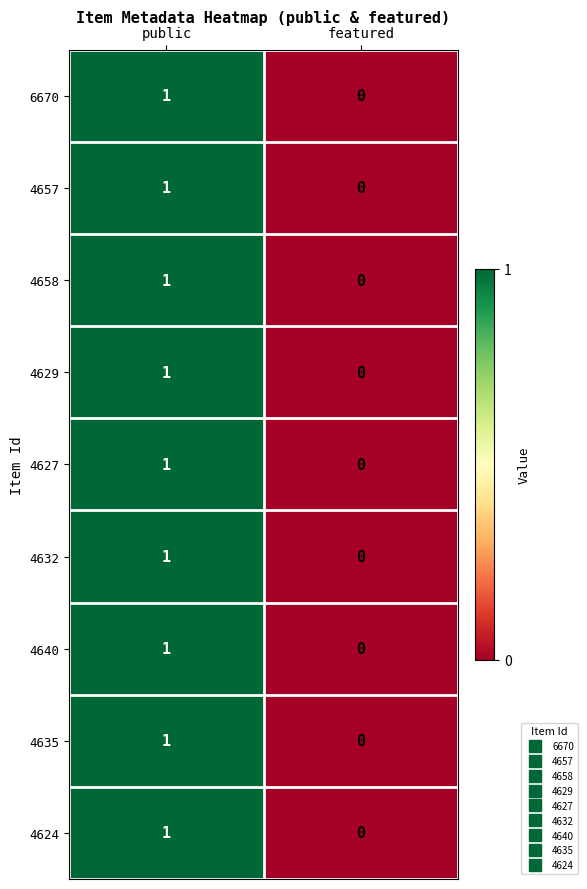

The value of 4632 at public is 1. True or false?

True